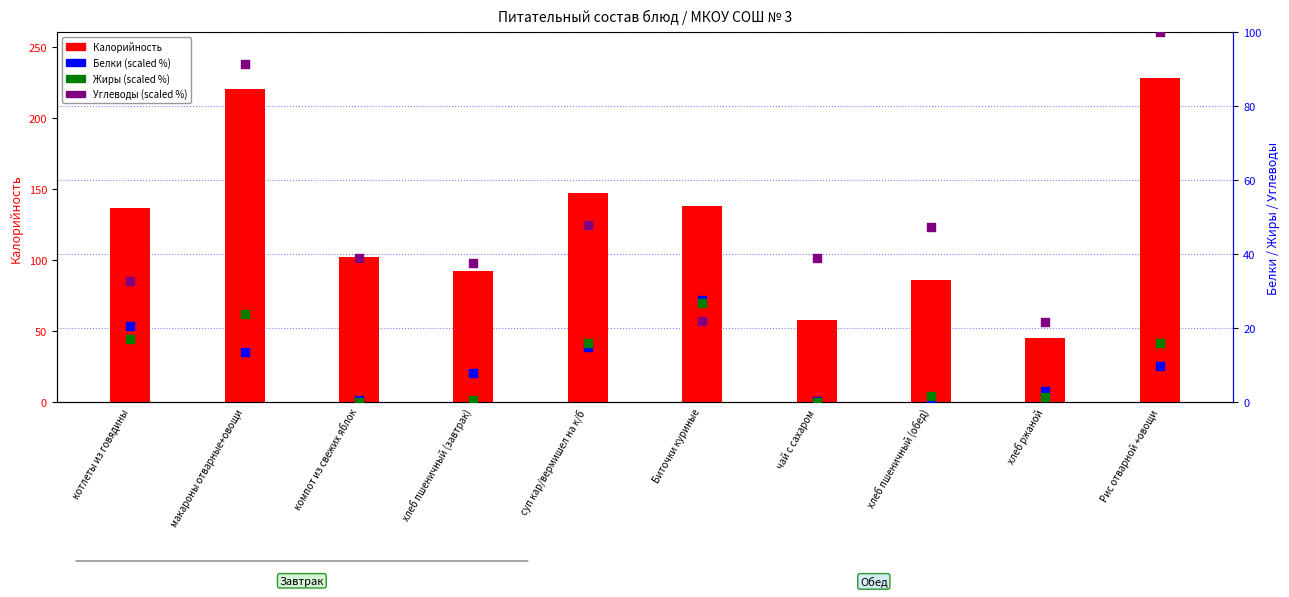

Which series reaches the minimum Y coordinate?

Жиры (scaled %)